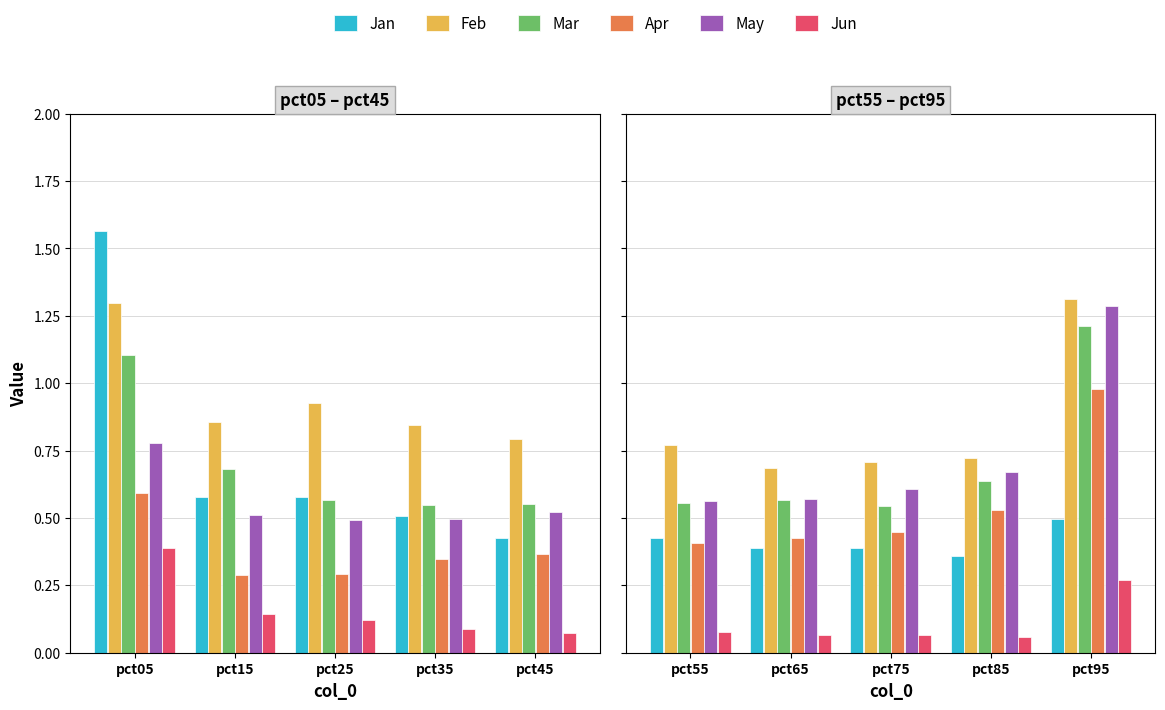

What is the lowest value of the Jan series?

0.4